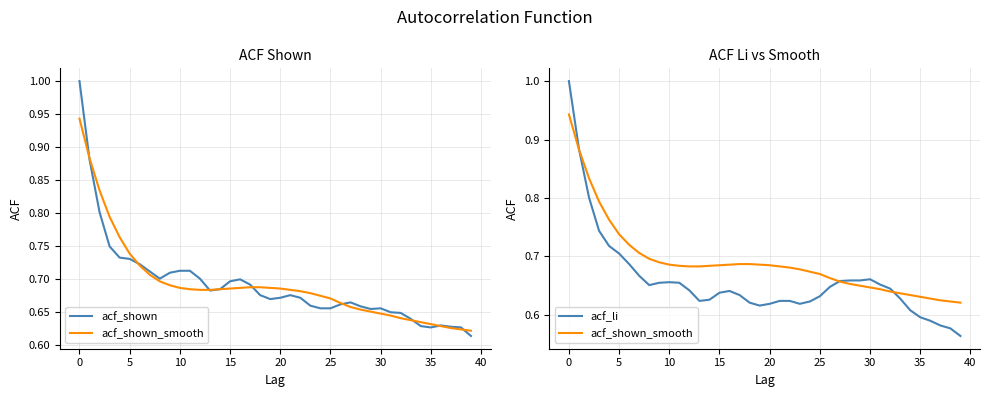

What is the highest value of the acf_li series?

1.0